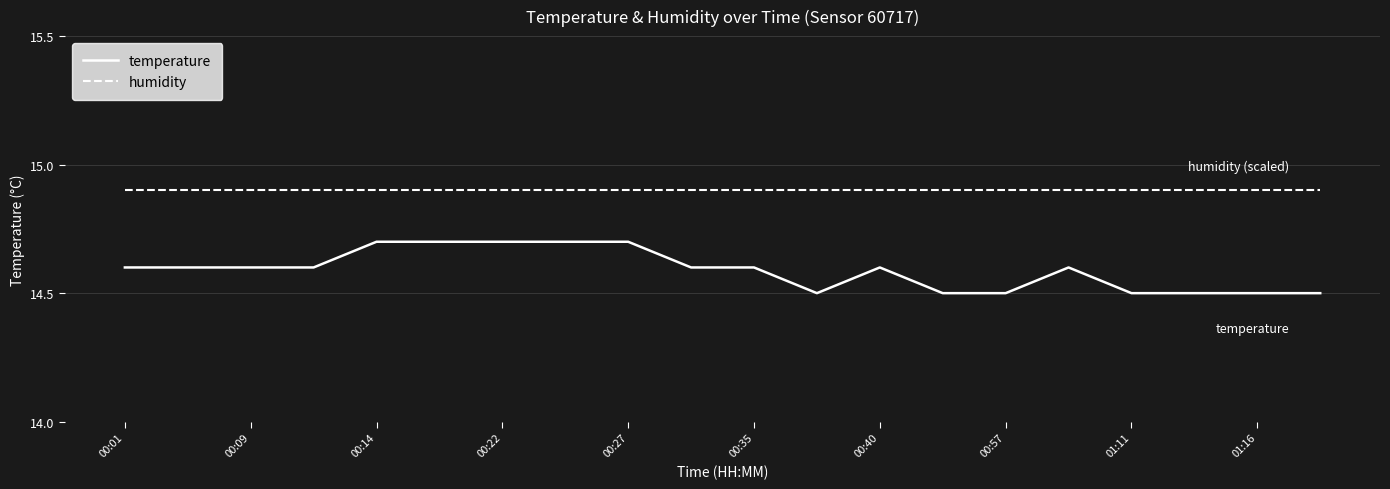

At how many categories does at least one series exceed 14?

20